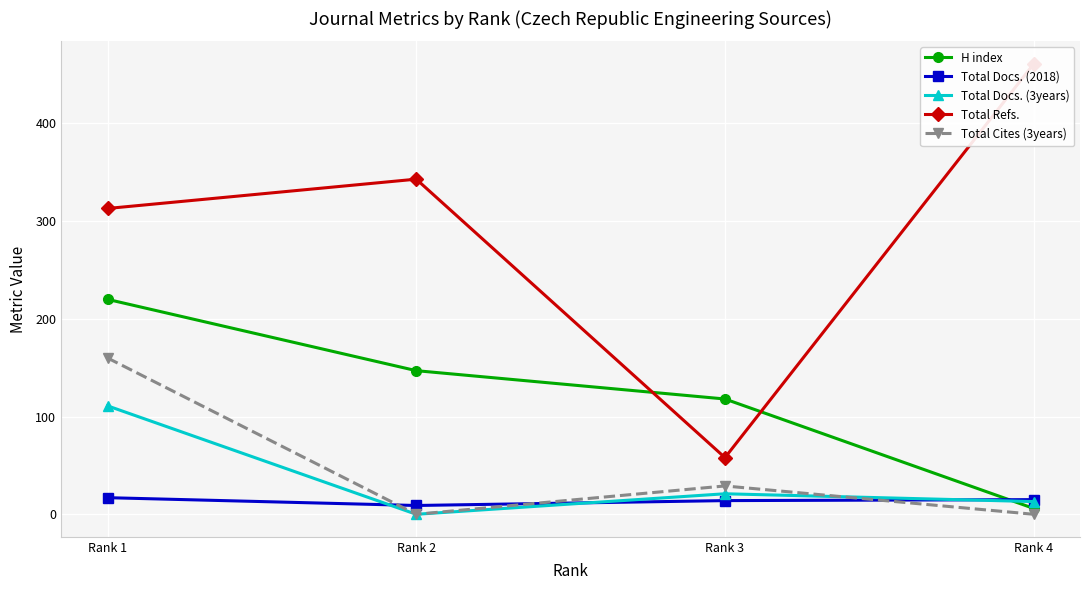

What is the value of the Total Docs. (2018) point at the 2nd from the left?

9